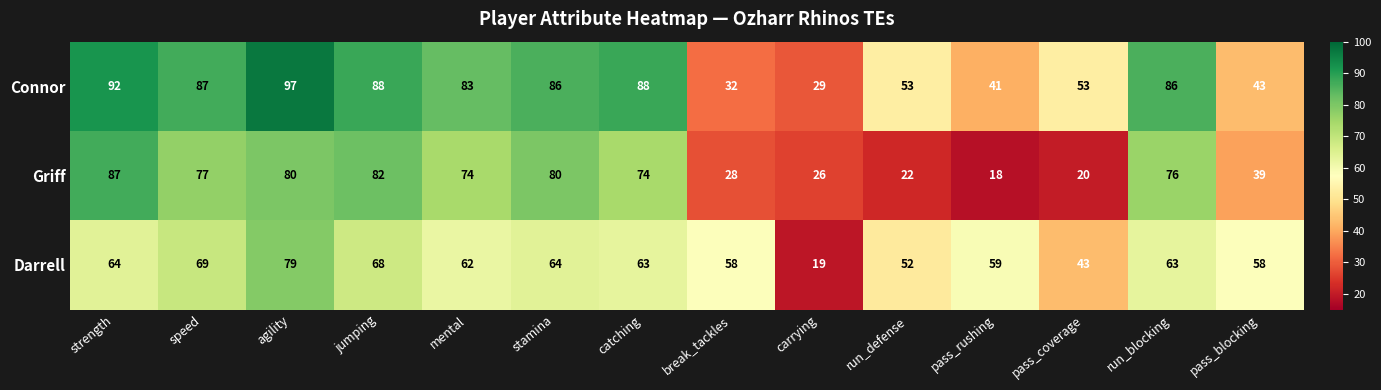

The value of Griff at mental is 99. True or false?

False